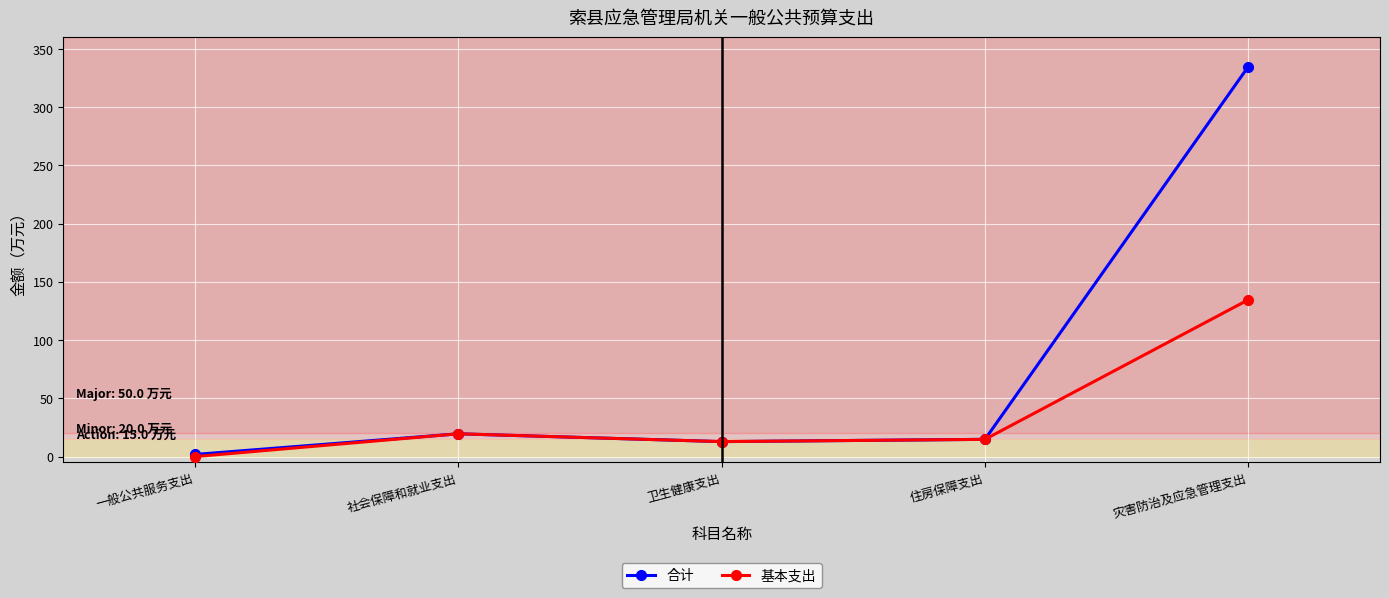

What is the highest value of the 基本支出 series?

134.7